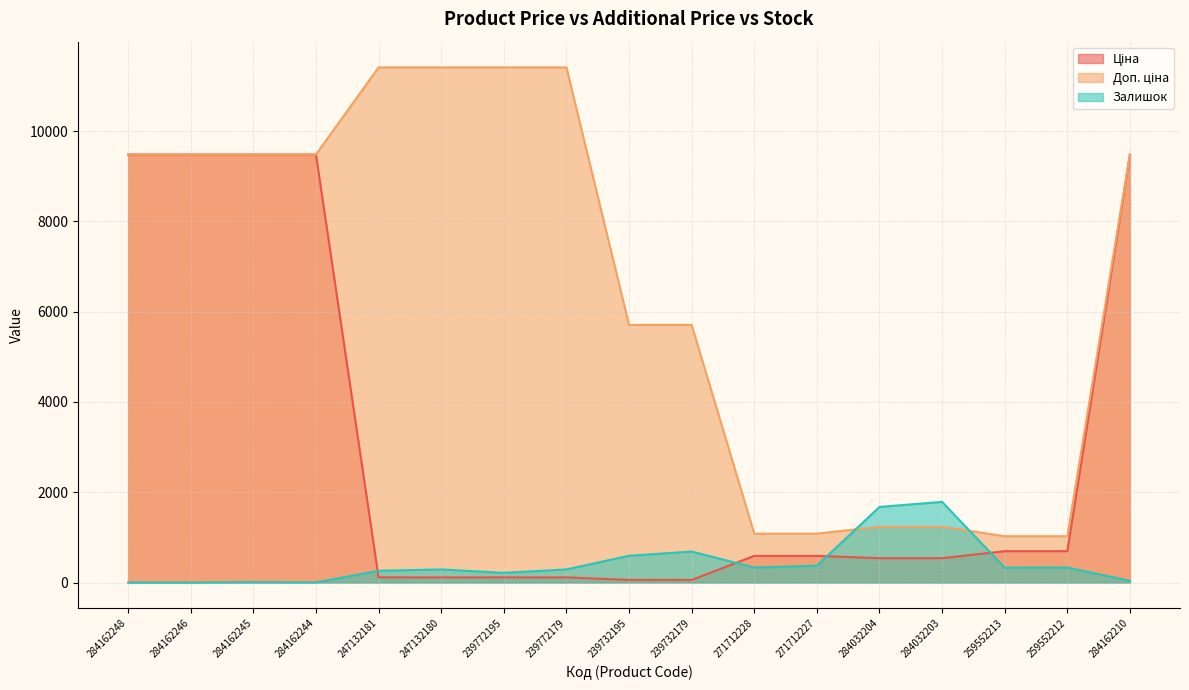

How many values in the Доп. ціна series exceed 9480?

9